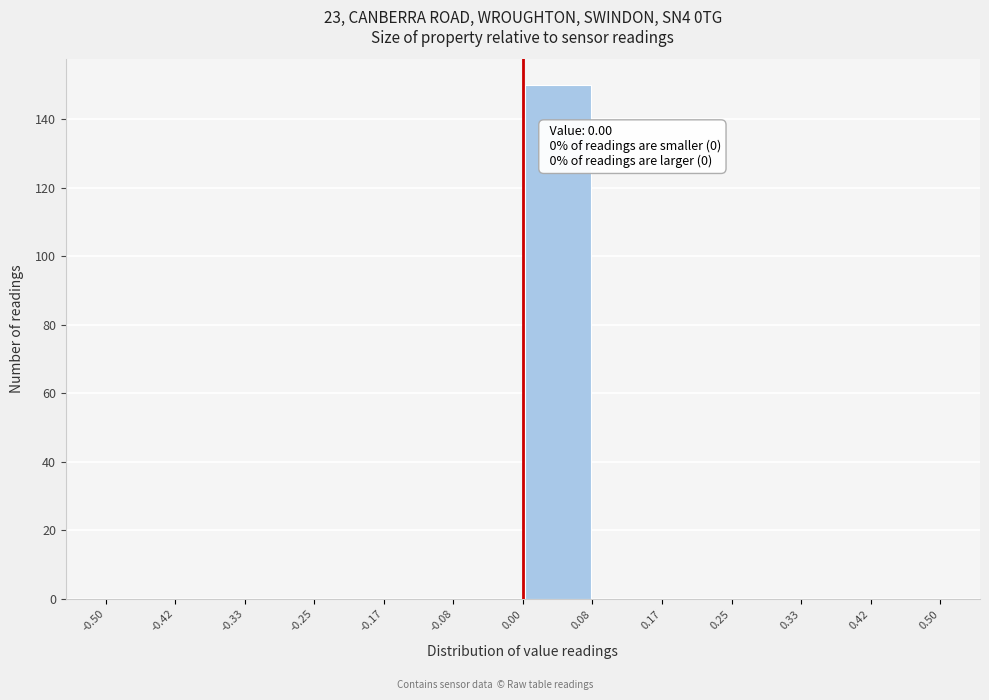

Which range on the x-axis has the tallest bar?

0.00 to 0.08